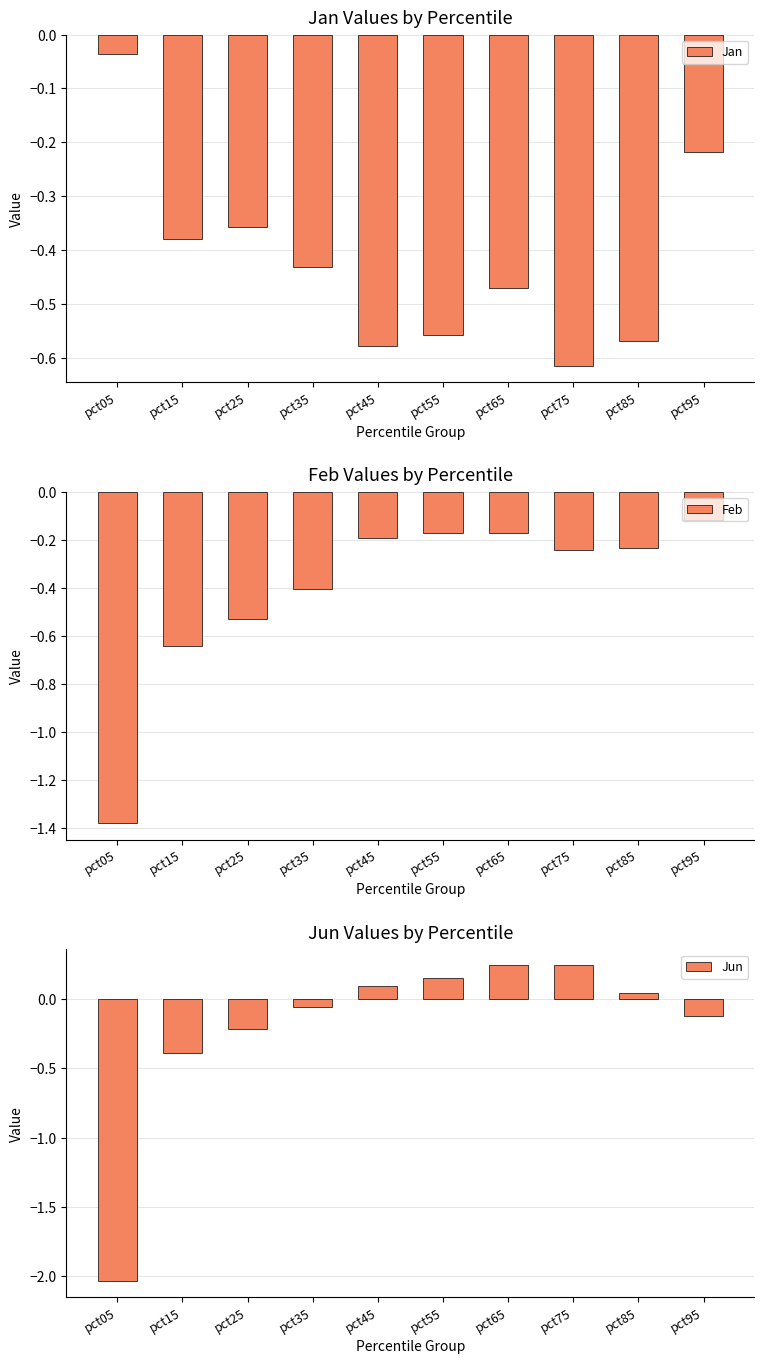

The Jan series shows -1.0 at pct85. True or false?

False